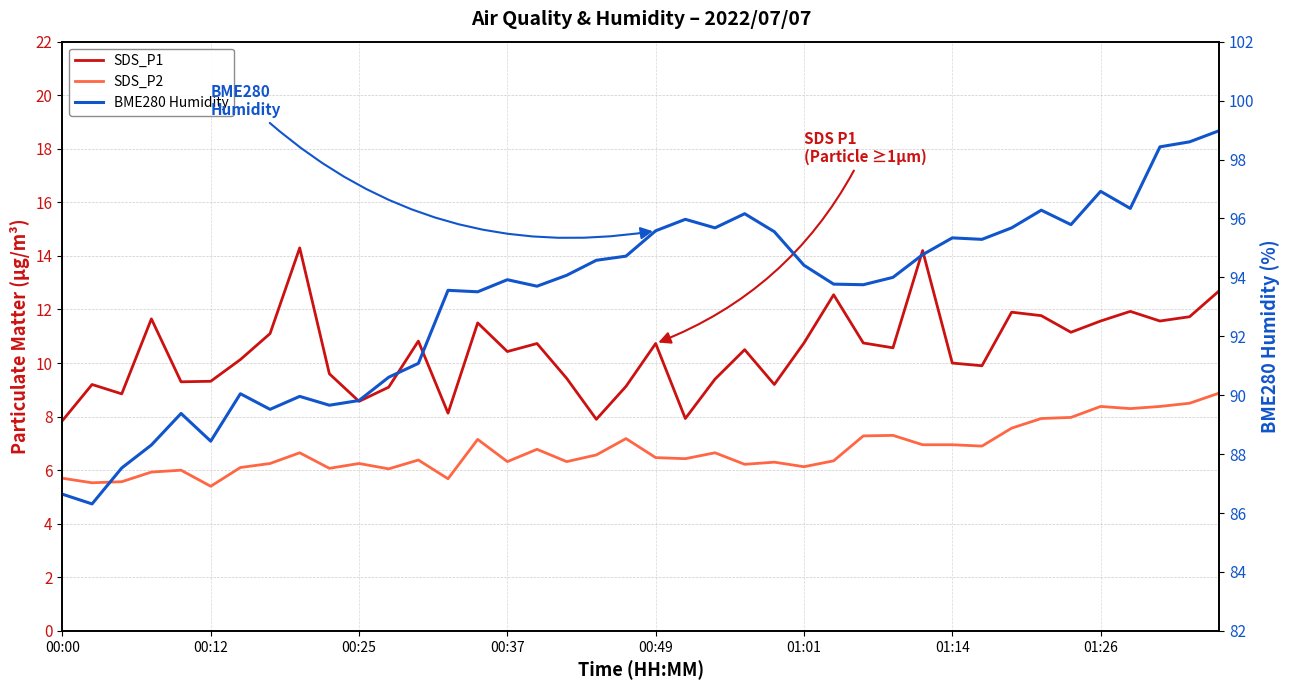

Which has a higher value, 39 or 38?

39